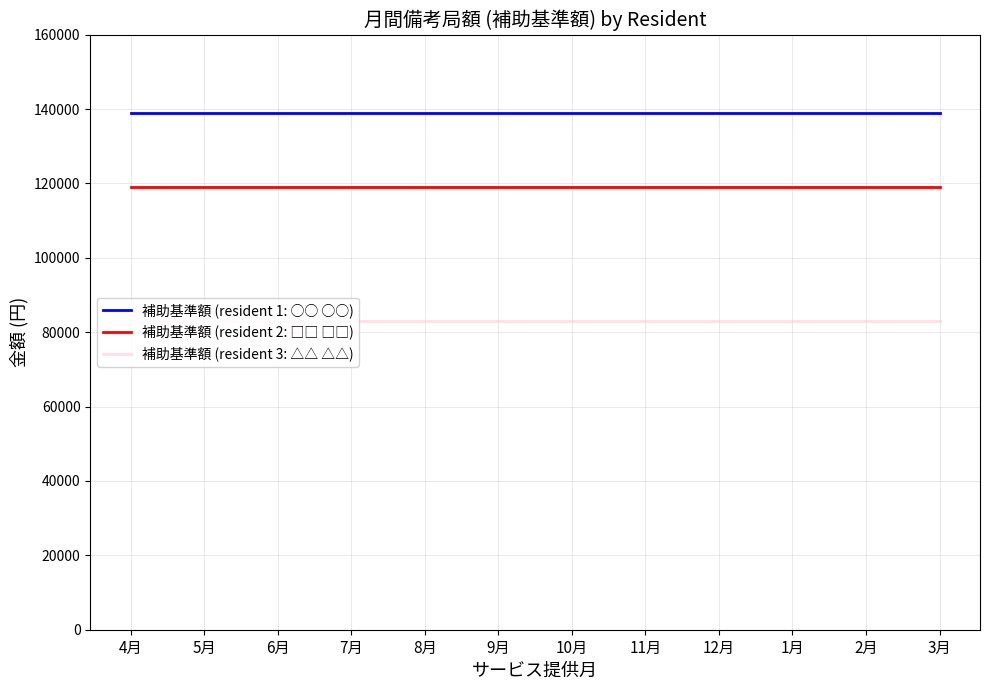

True or false: 補助基準額 (resident 3: △△ △△) and 補助基準額 (resident 1: ○○ ○○) cross at least once.

False